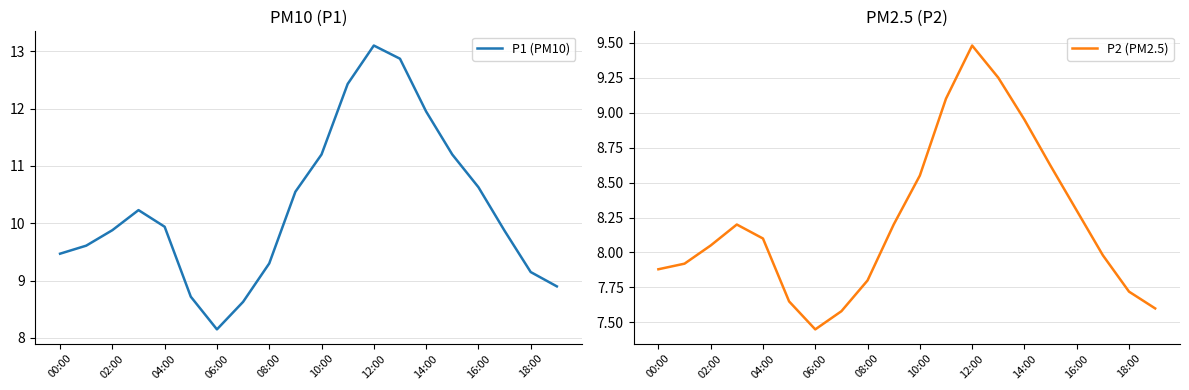

What is the difference between the maximum and second lowest values in the P2 (PM2.5) series?

1.9